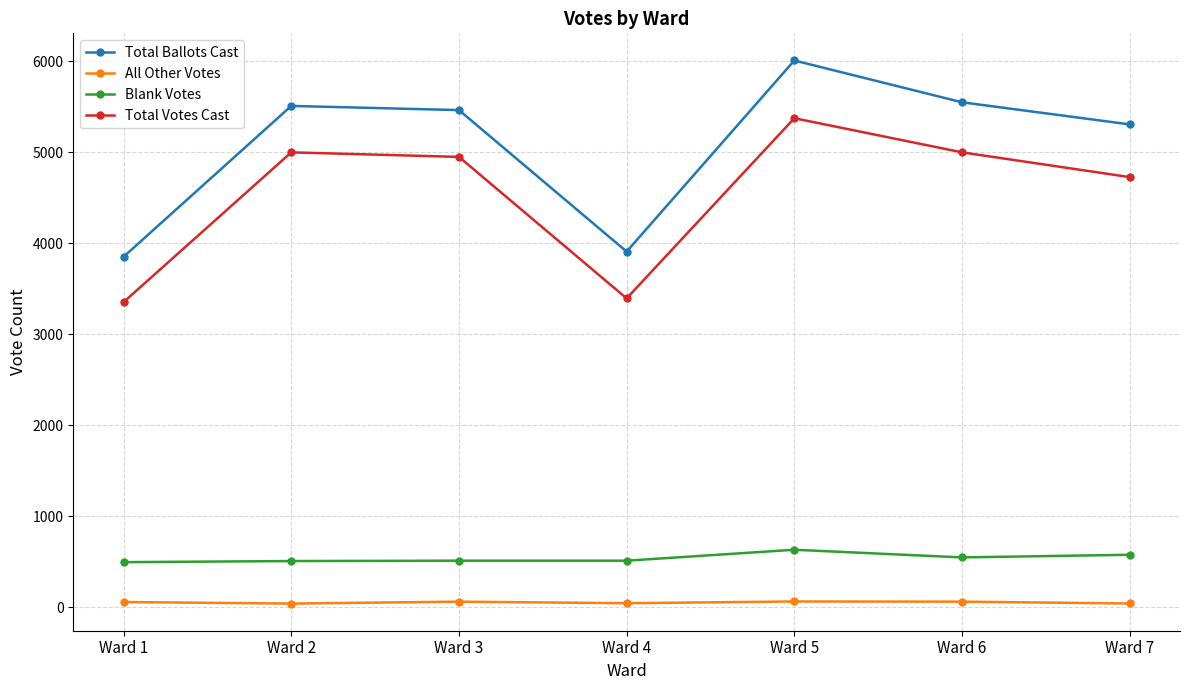

True or false: Total Ballots Cast and Blank Votes cross at least once.

False